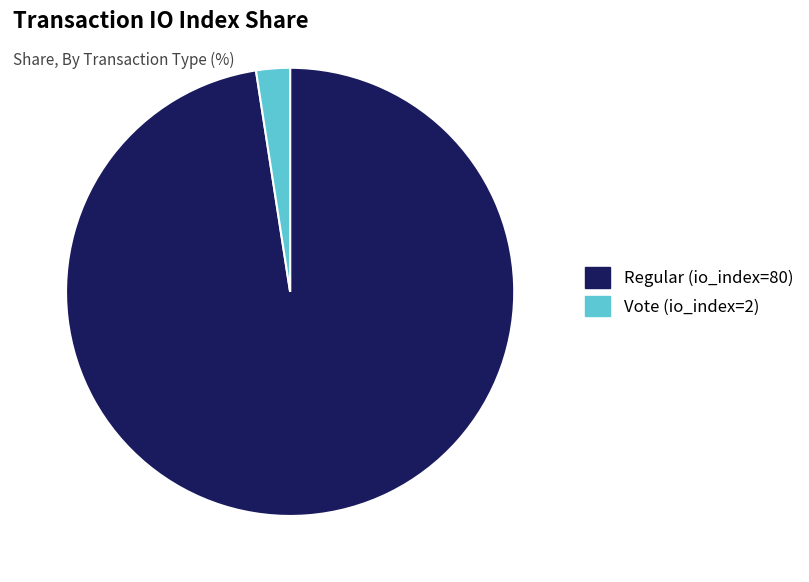

The Vote (io_index=2) slice represents 2% of the pie. True or false?

True